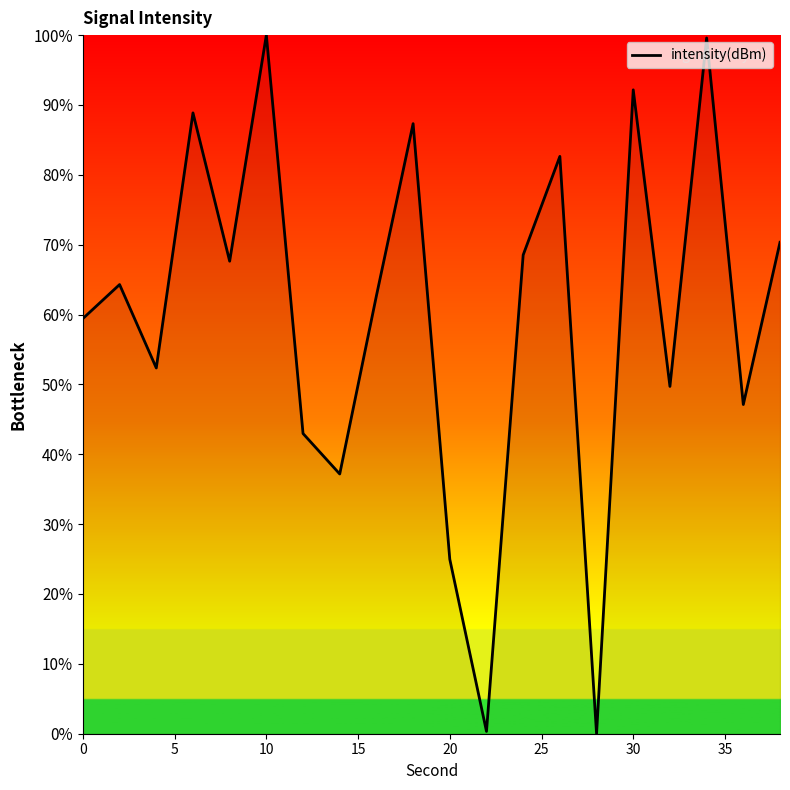

What is the maximum value shown in the chart?

100.0